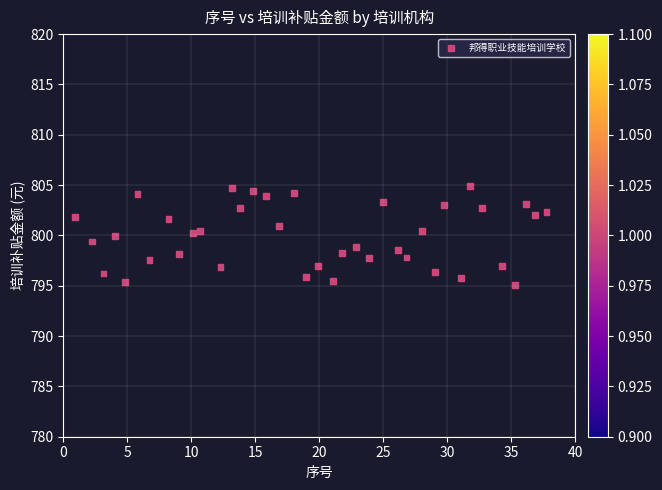

What is the range of X values (max minus min)?

36.8